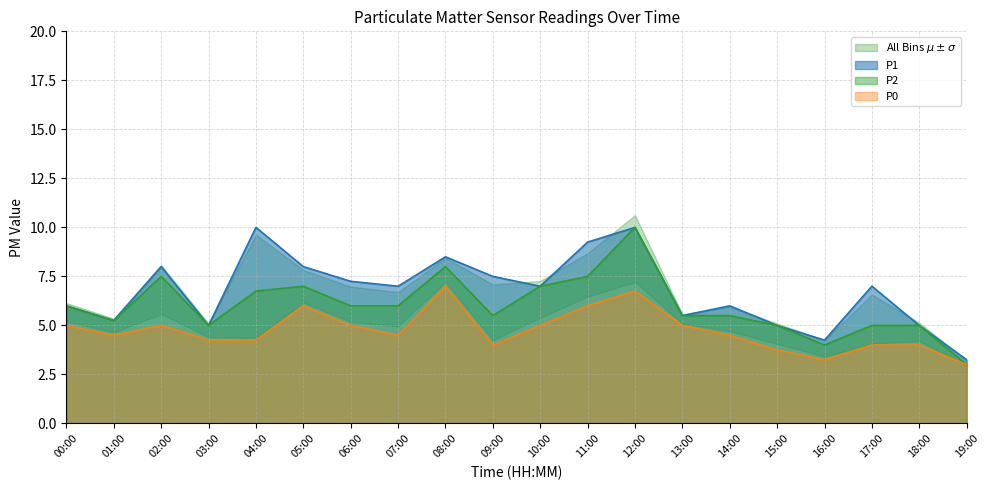

Reading right to left, transcribe all the data shown in this chart.

P1: 3.2	5.0	7.0	4.2	5.0	6.0	5.5	10.0	9.2	7.0	7.5	8.5	7.0	7.2	8.0	10.0	5.0	8.0	5.2	6.0
P2: 3.0	5.0	5.0	4.0	5.0	5.5	5.5	10.0	7.5	7.0	5.5	8.0	6.0	6.0	7.0	6.8	5.0	7.5	5.2	6.0
P0: 3.0	4.0	4.0	3.2	3.8	4.5	5.0	6.8	6.0	5.0	4.0	7.0	4.5	5.0	6.0	4.2	4.2	5.0	4.5	5.0